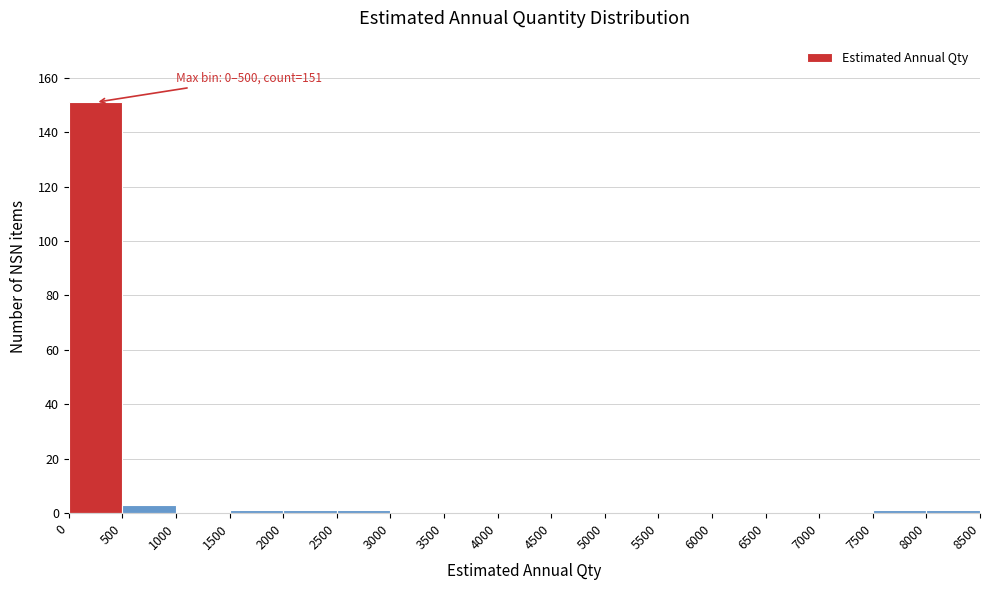

Which range on the x-axis has the tallest bar?

0 to 500